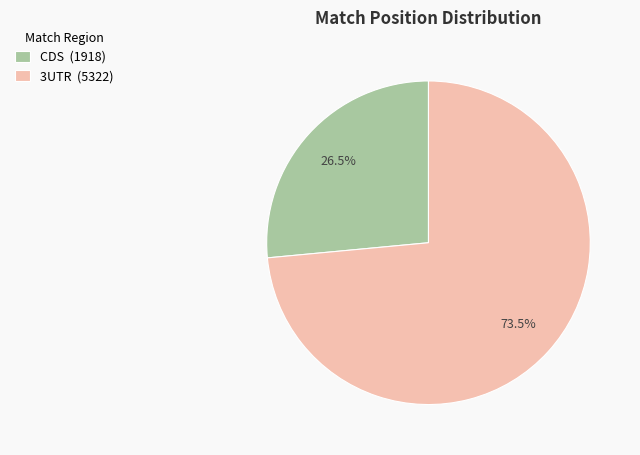

Approximately how many times larger is the value at CDS (1918) compared to 3UTR (5322)?

0.4